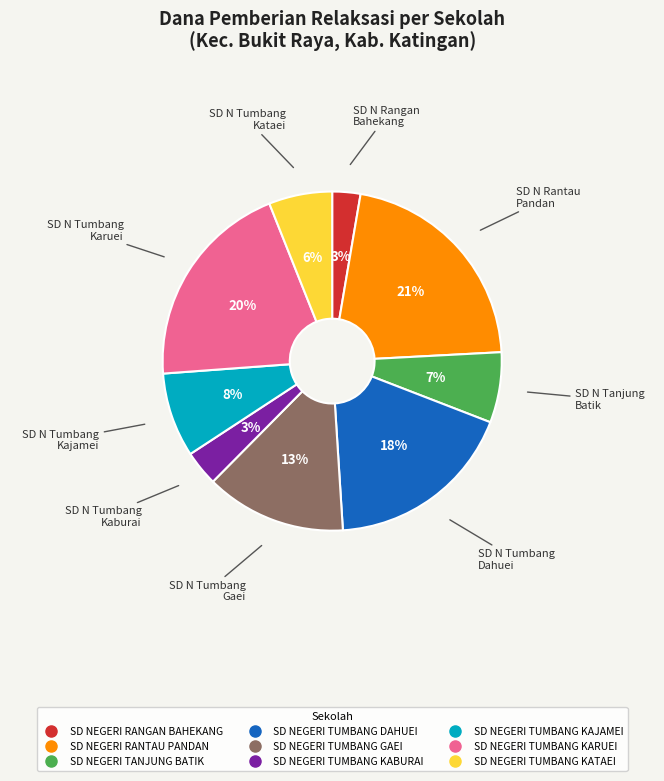

Which slice is the largest?

SD NEGERI RANTAU PANDAN